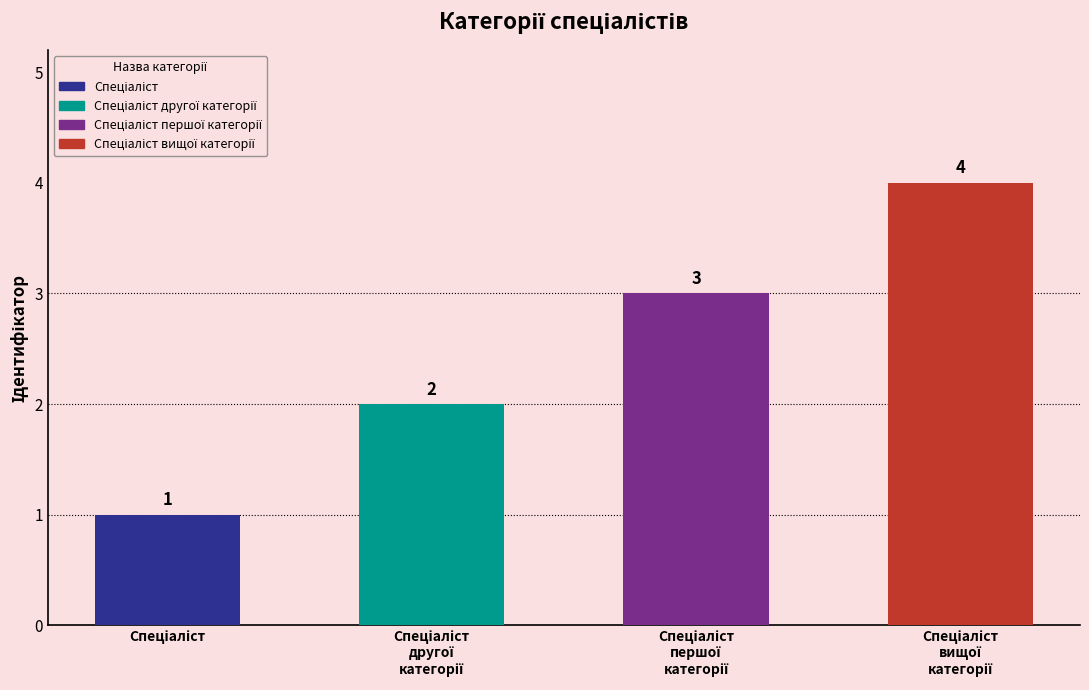

What position from the left is Спеціаліст першої категорії?

3